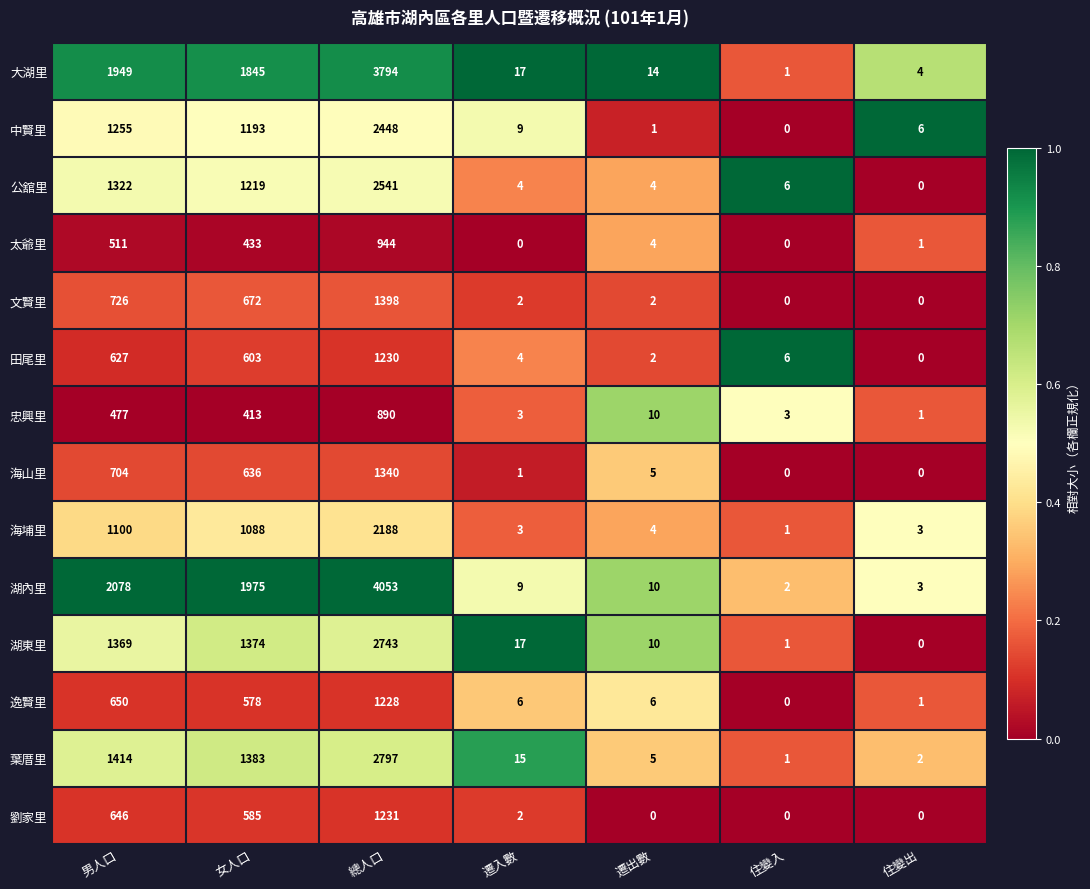

What is the difference between the maximum and second lowest values in the 公舘里 series?

2537